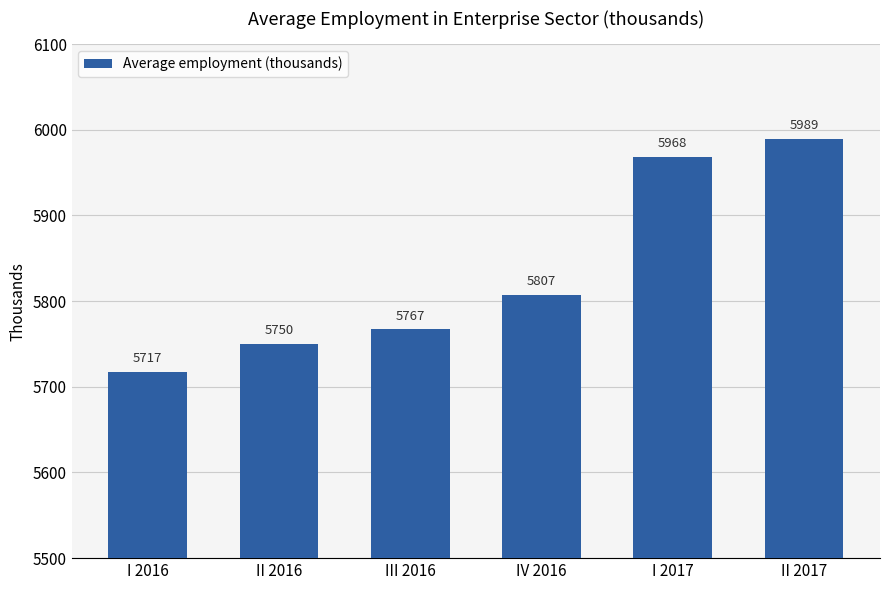

What is the minimum value shown in the chart?

5717